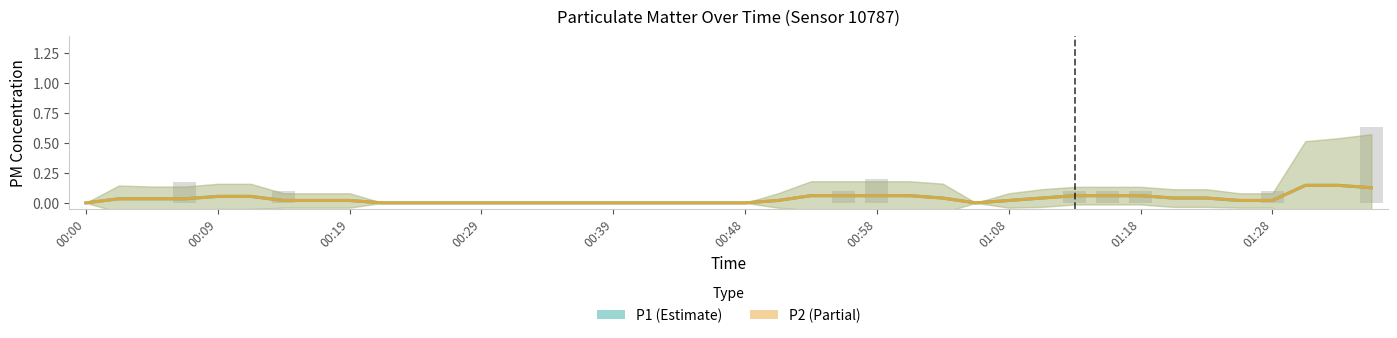

Rank the series by their maximum value, from highest to lowest.

P1, P2